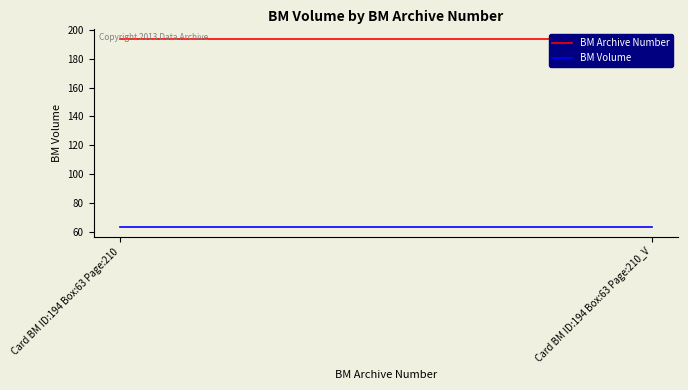

Which series has the widest spread of values?

BM Archive Number